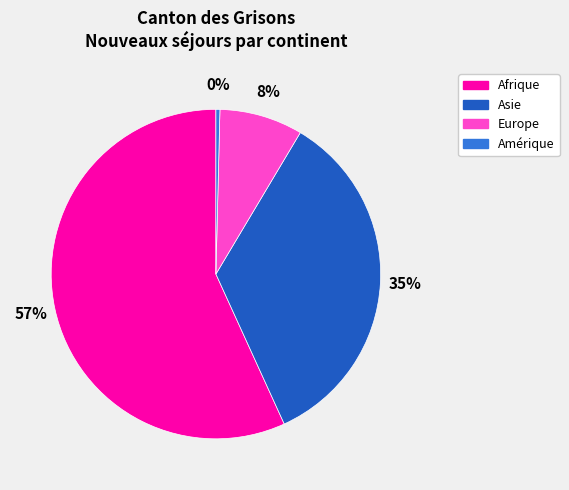

Is Afrique the majority of the pie?

Yes